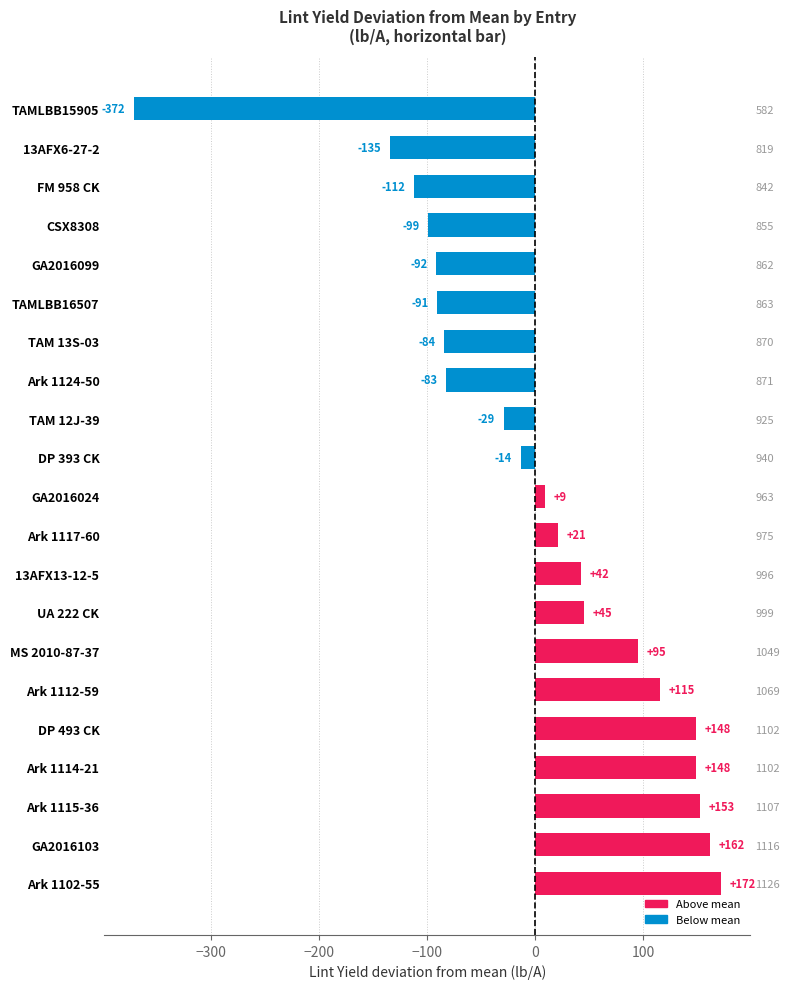

Reading right to left, extract all data points from this chart.

-371.9	-134.6	-112.0	-99.1	-92.0	-90.9	-84.3	-82.7	-29.2	-13.8	8.6	21.2	42.4	45.4	94.8	115.4	148.3	148.4	152.7	161.5	171.8